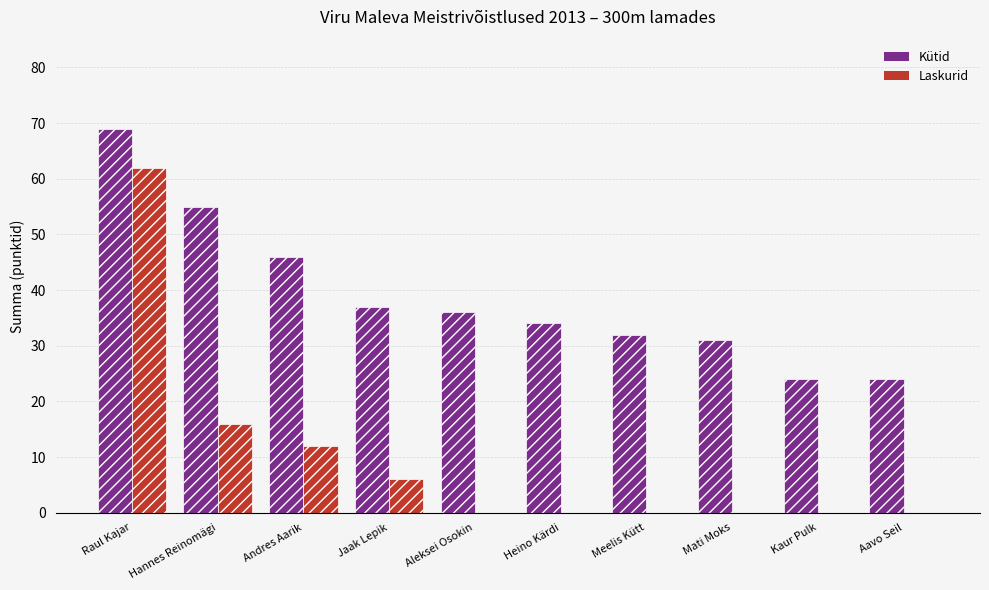

Is the value of Laskurid at Jaak Lepik greater than the value of Kütid at Aavo Seil?

No